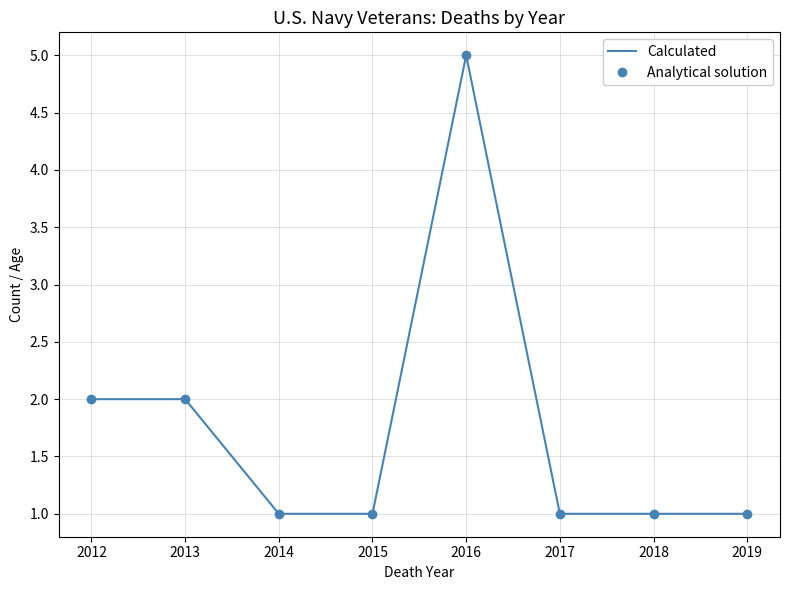

What is the value of the Calculated point at the 4th from the left?

1